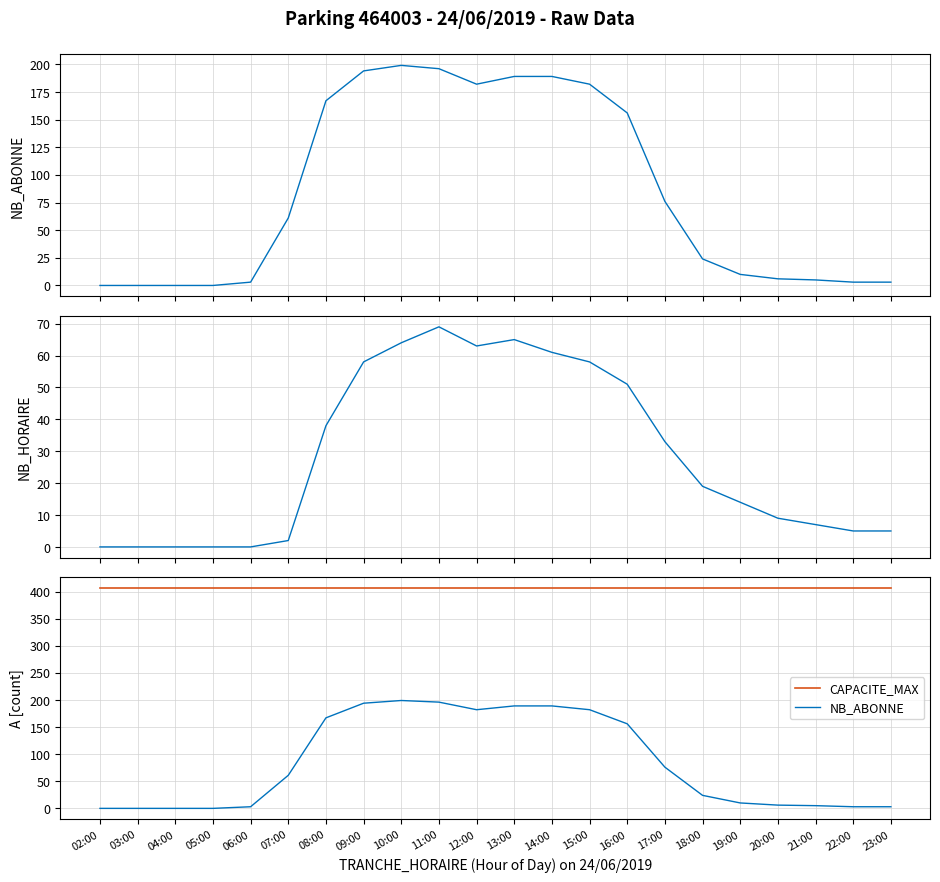

Rank the categories by NB_HORAIRE value from lowest to highest.

02:00, 03:00, 04:00, 05:00, 06:00, 07:00, 22:00, 23:00, 21:00, 20:00, 19:00, 18:00, 17:00, 08:00, 16:00, 09:00, 15:00, 14:00, 12:00, 10:00, 13:00, 11:00